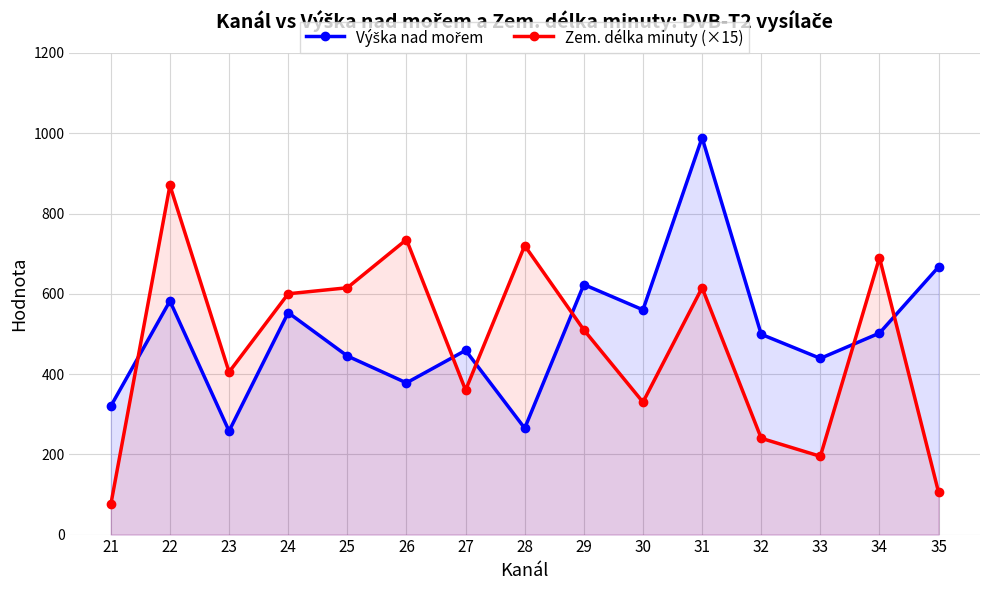

Which category has the highest value in the Zem. délka minuty (×15) series?

22